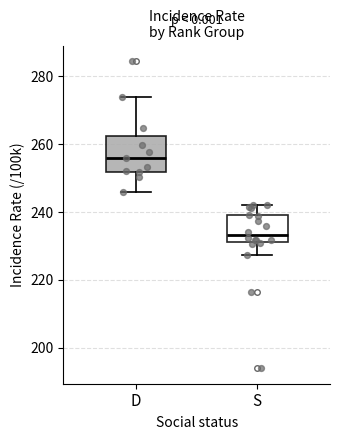

Where is the lower edge of the box for S on the y-axis? The values are not printed on the chart, so give them approximately, as read against the axis.

232